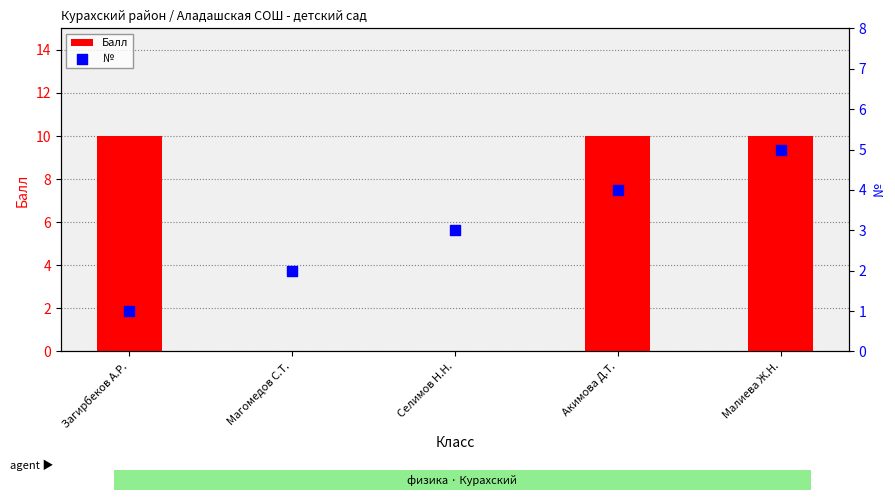

Which series has the largest total across all categories?

Балл